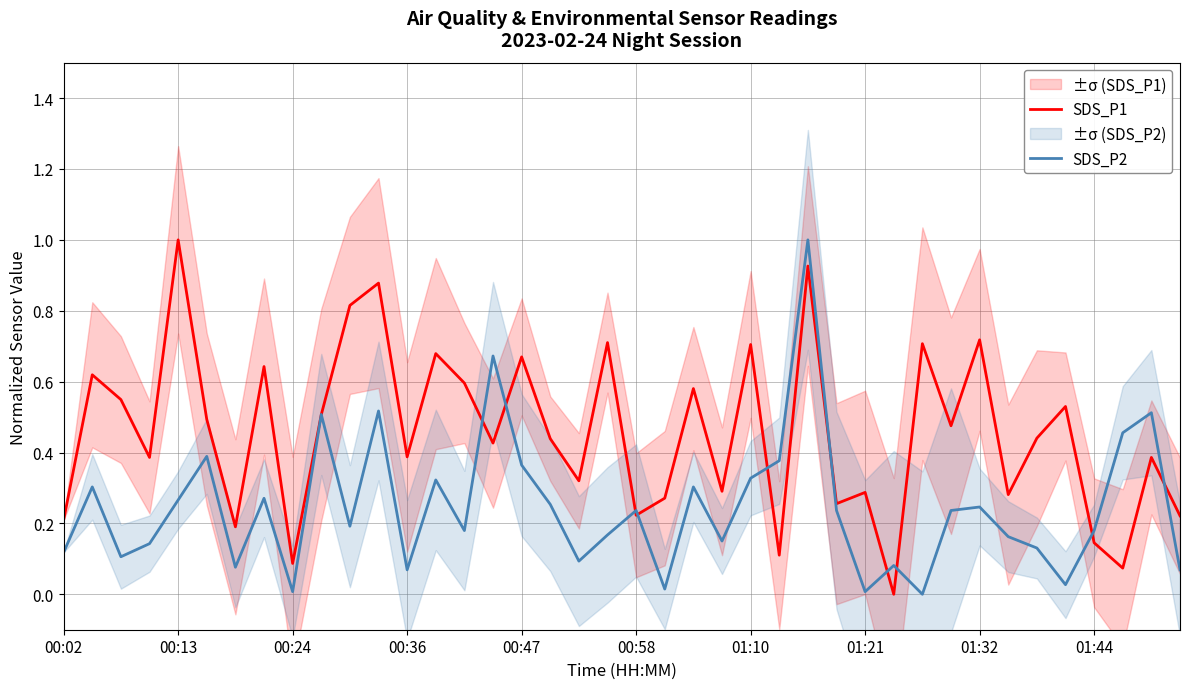

Which series has the largest total across all categories?

SDS_P1